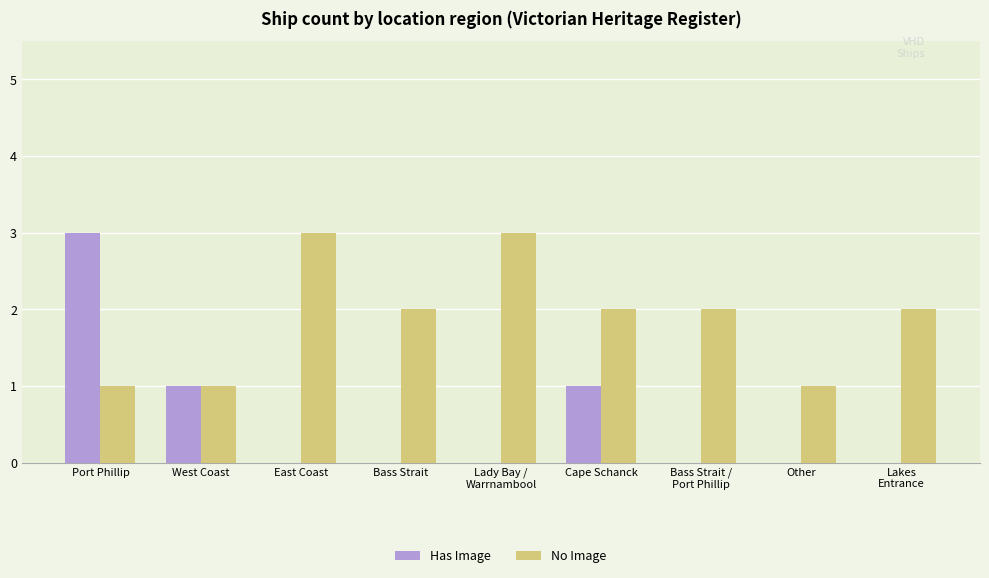

At which category is the sum across all series the highest?

Port Phillip